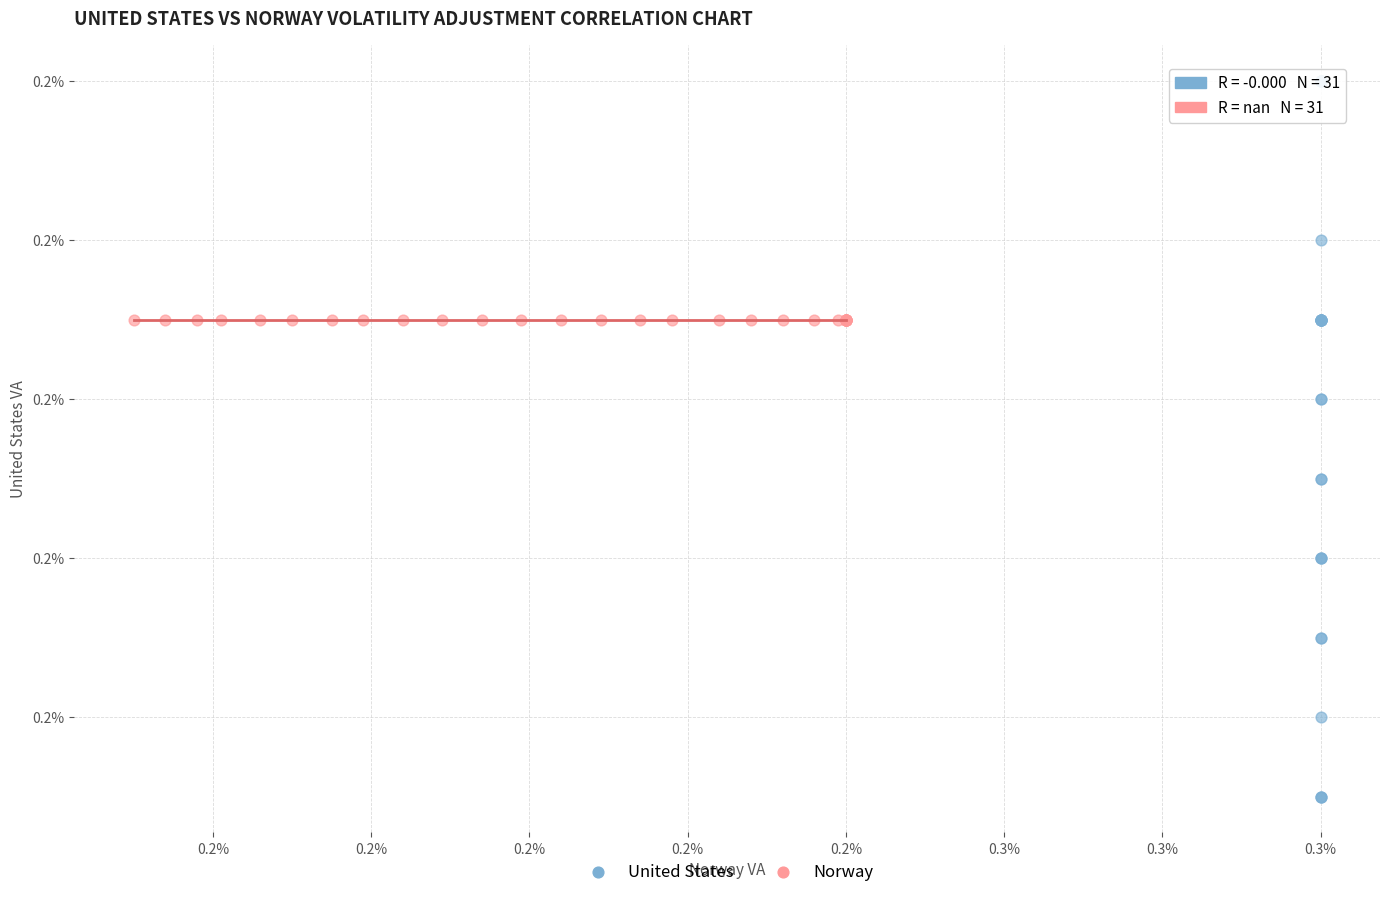

What are all the series names shown in the legend?

United States, Norway